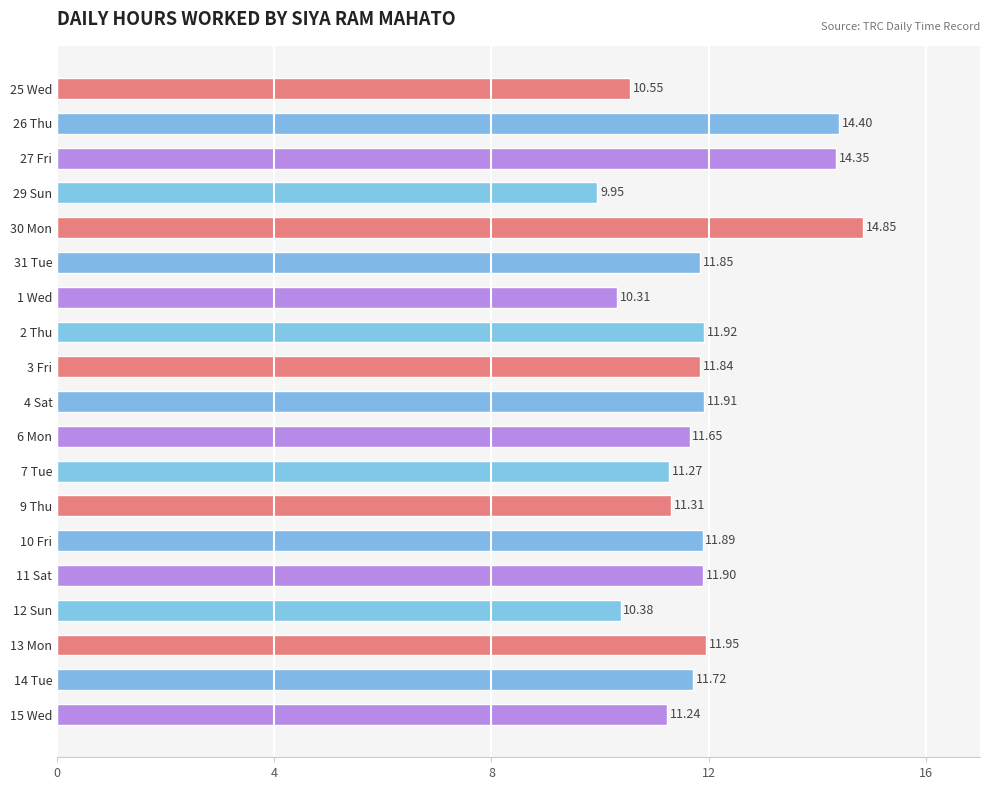

What is the difference between the maximum and minimum values?

4.9